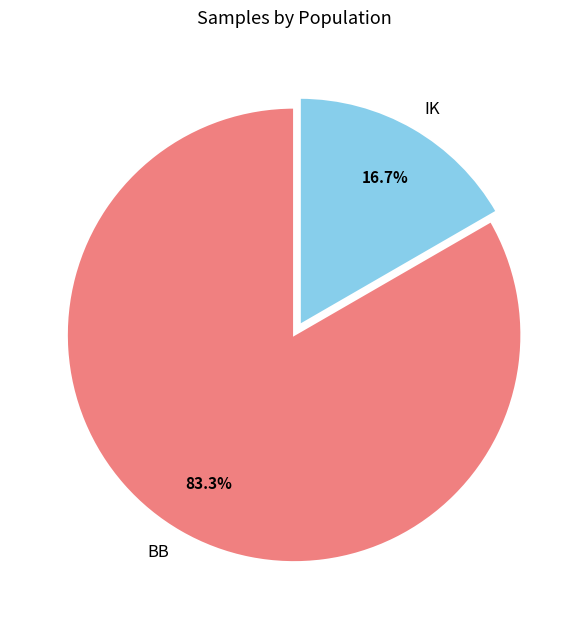

How many slices are in this pie chart?

2